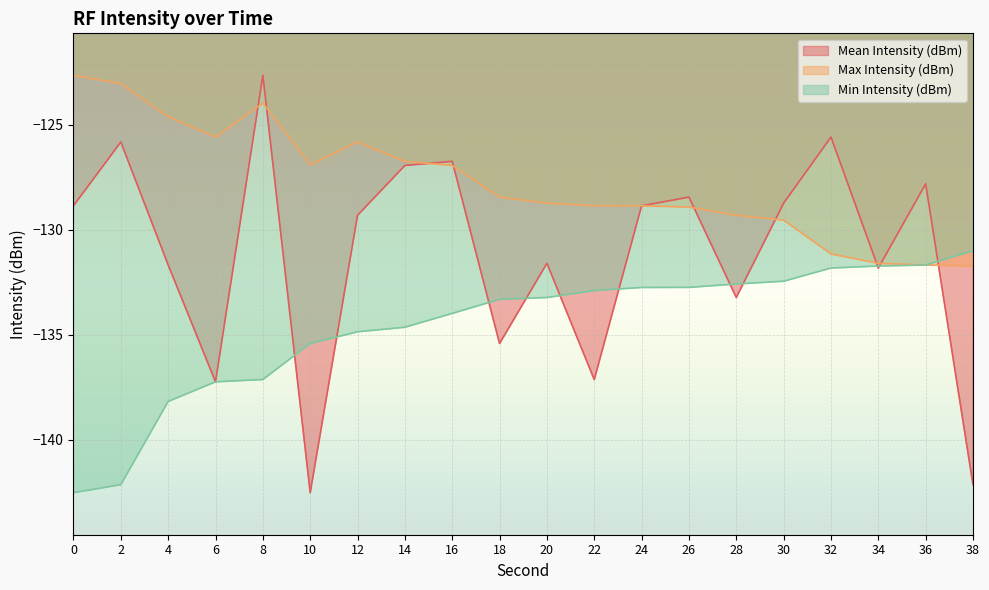

What is the value of the Mean Intensity (dBm) point at the 15th from the left?

-133.2